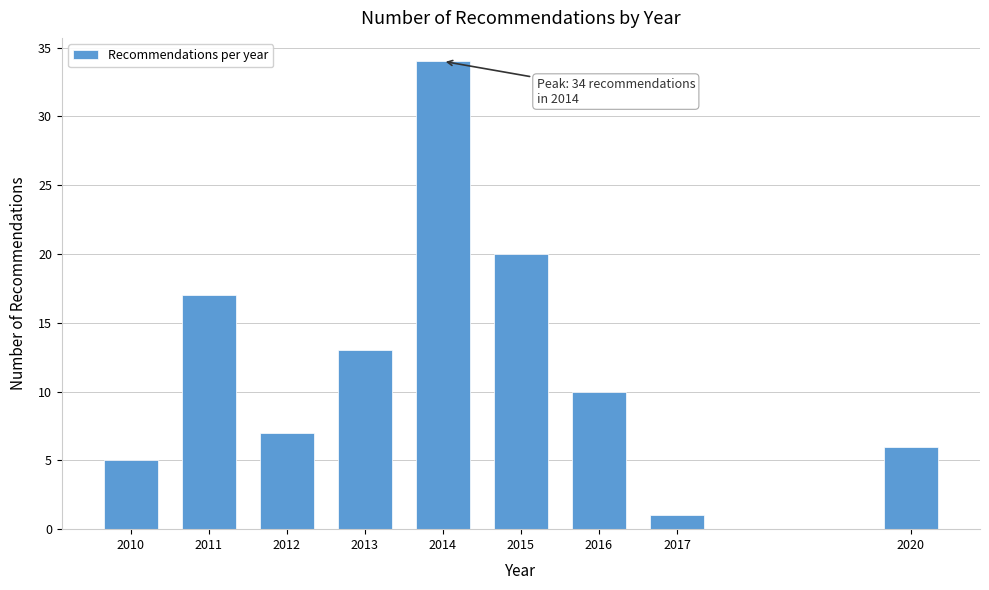

Reading left to right, extract all data points from this chart.

2010=5	2011=17	2012=7	2013=13	2014=34	2015=20	2016=10	2017=1	2020=6